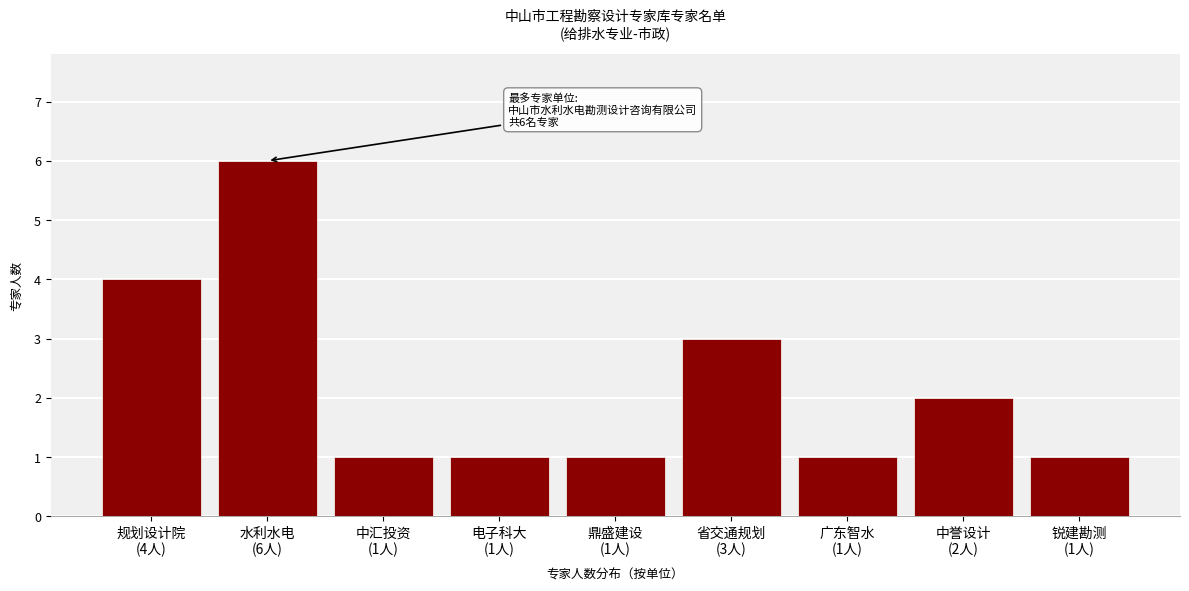

Reading right to left, transcribe all the data shown in this chart.

1	2	1	3	1	1	1	6	4